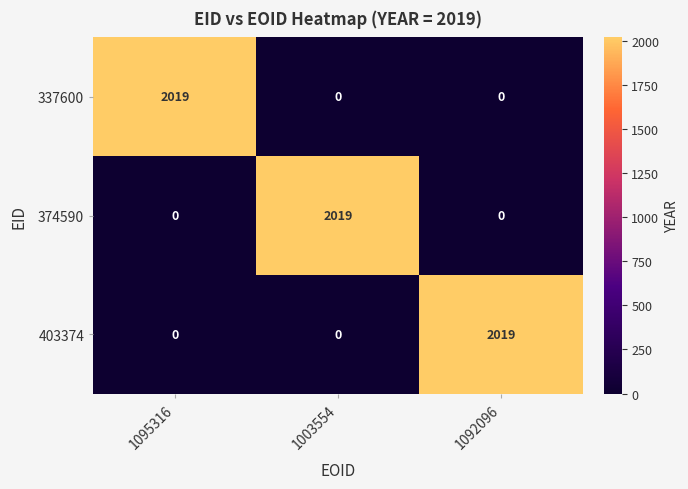

What is the difference between the 337600 values at 1095316 and 1092096?

2019